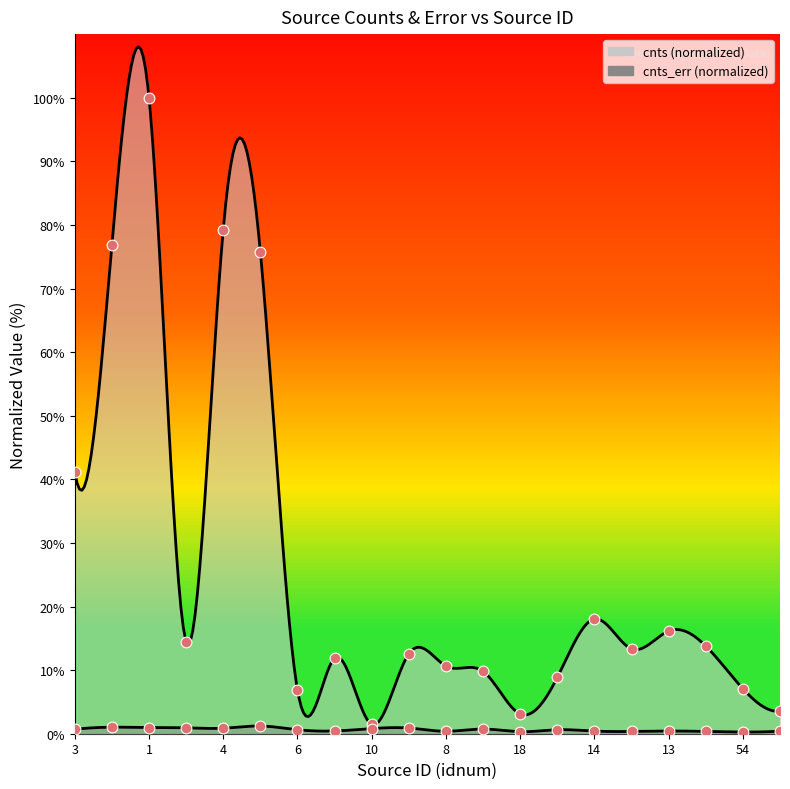

Which series contains the highest Y value?

cnts